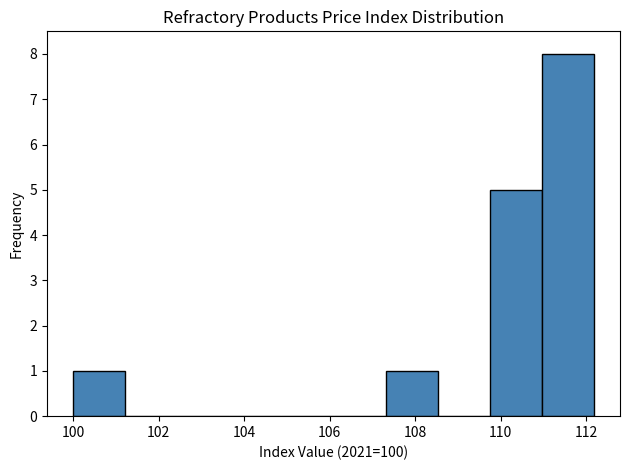

What is the height of the bar covering 111.0 to 112.2 on the x-axis? Neither the bar edges nor the heights are printed on the chart, so give them approximately, as read against the axes.

8